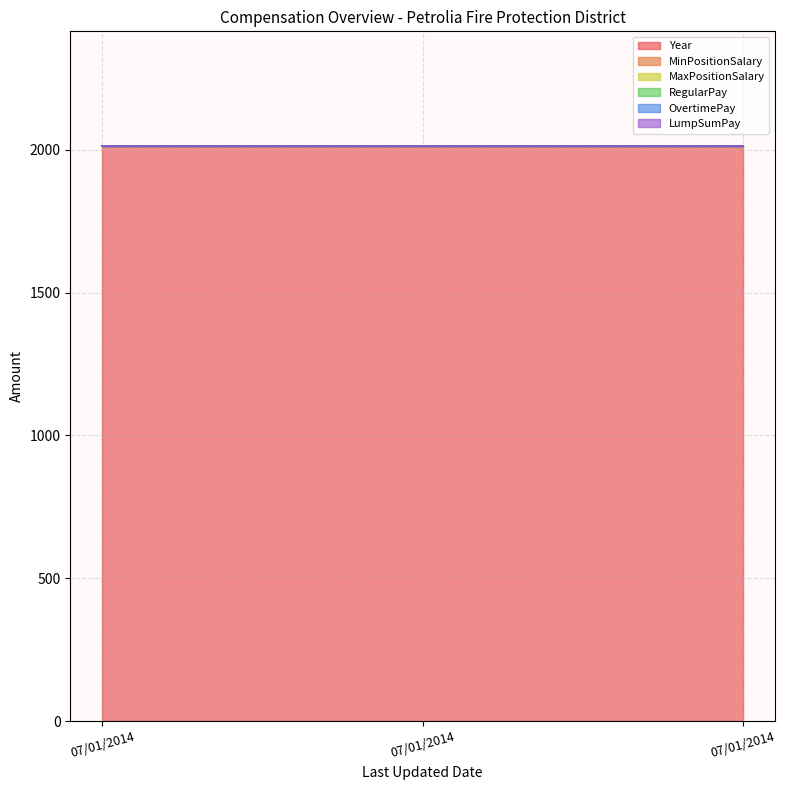

What is the maximum value shown in the chart?

2012